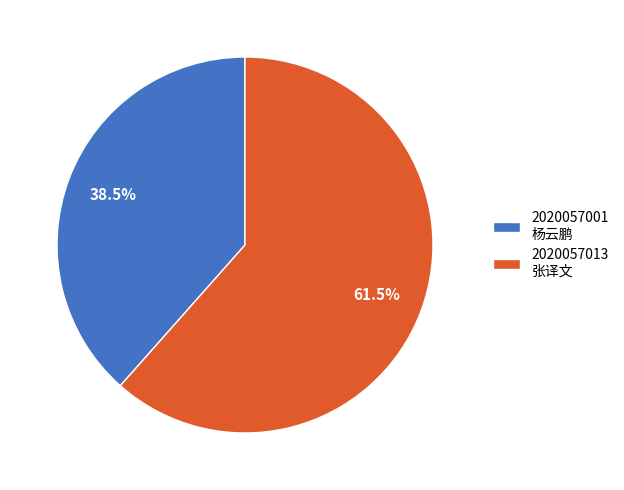

Which slice is the smallest?

2020057001 杨云鹏